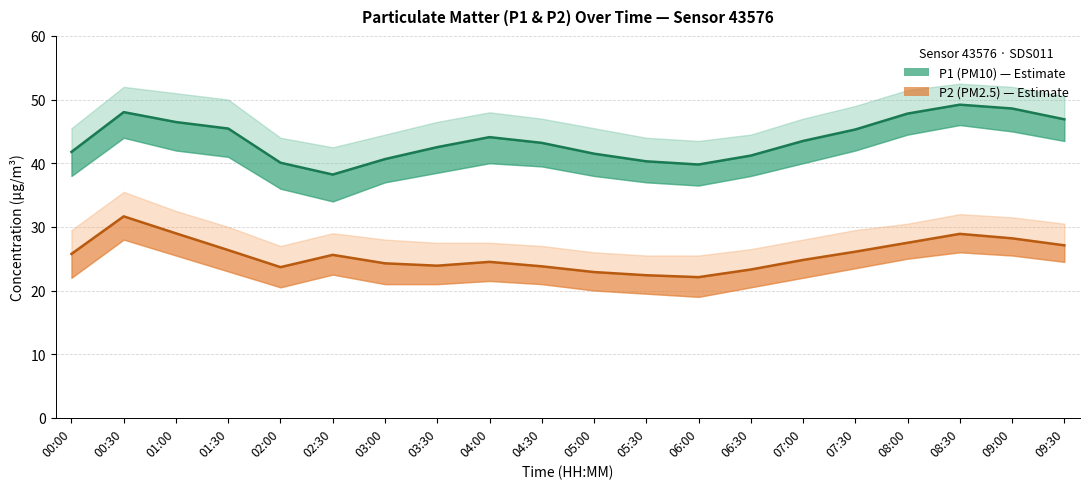

Which series changed the most between 03:30 and 05:30?

P1 (PM10)